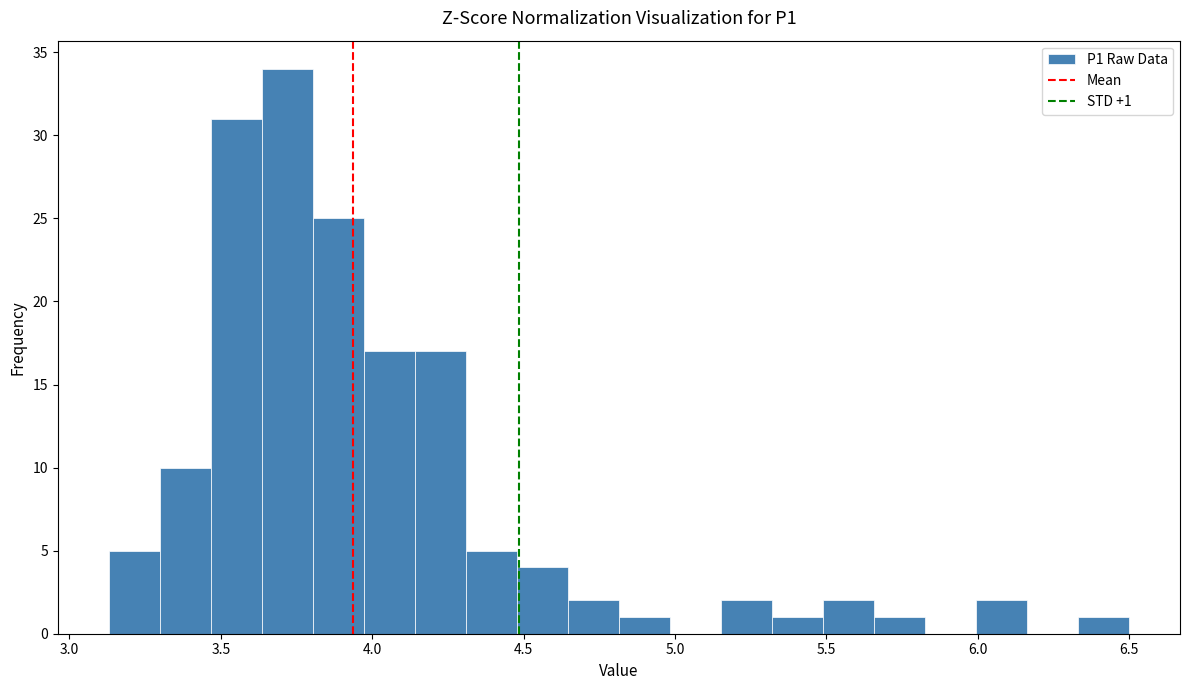

Read against the x-axis, roughly where is the centre of the tallest bar?

3.70